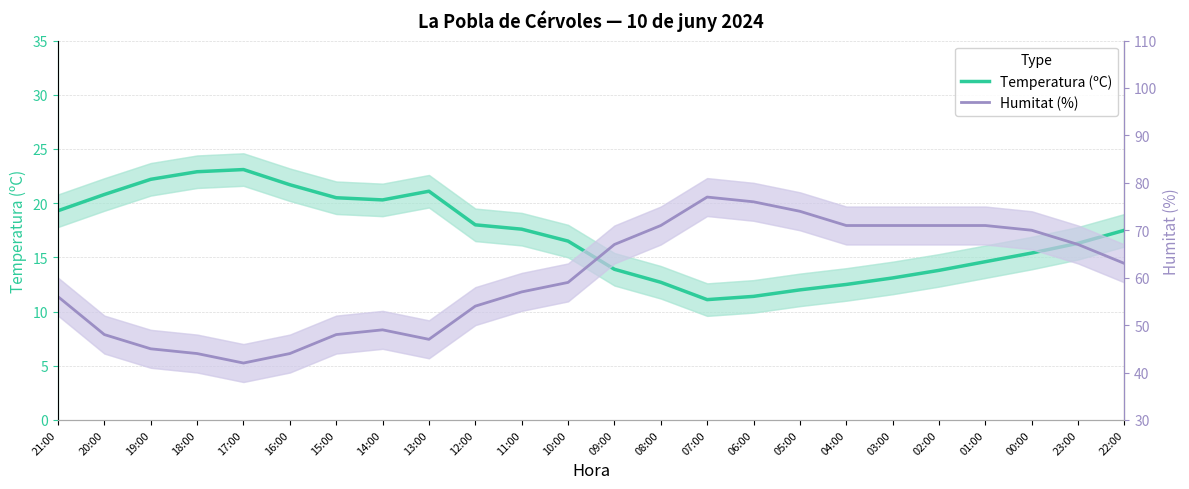

Which category has the lowest value in the Humitat (%) series?

17:00